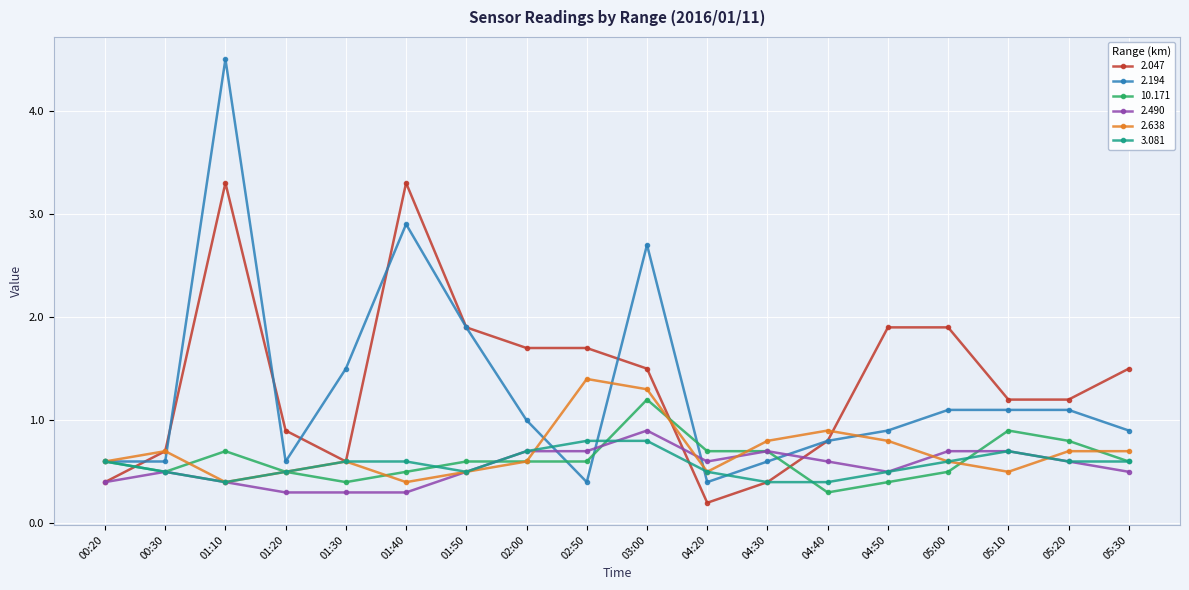

What is the total value across all series at 04:20?

2.9